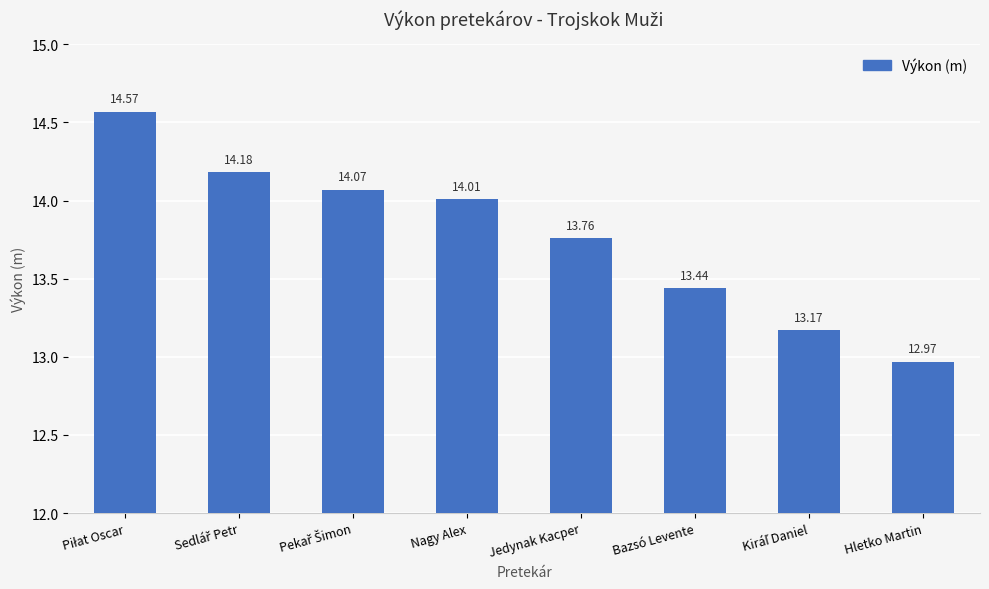

What is the average value?

13.8